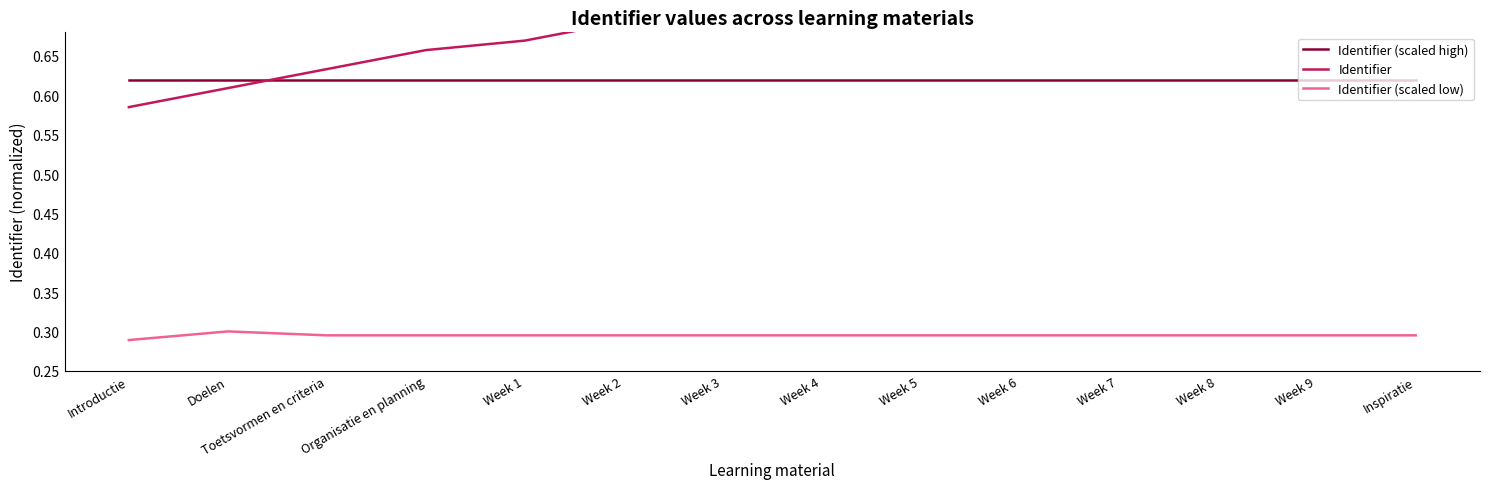

What is the label of the 9th point from the left?

Week 5